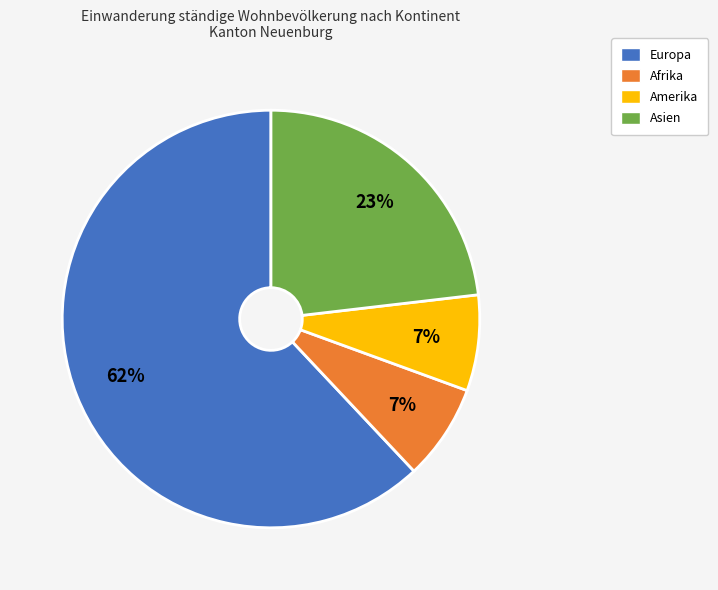

How many slices are in this pie chart?

4